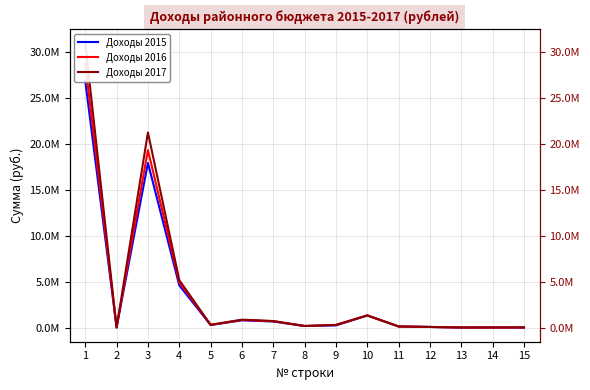

How many lines are shown in the chart?

3